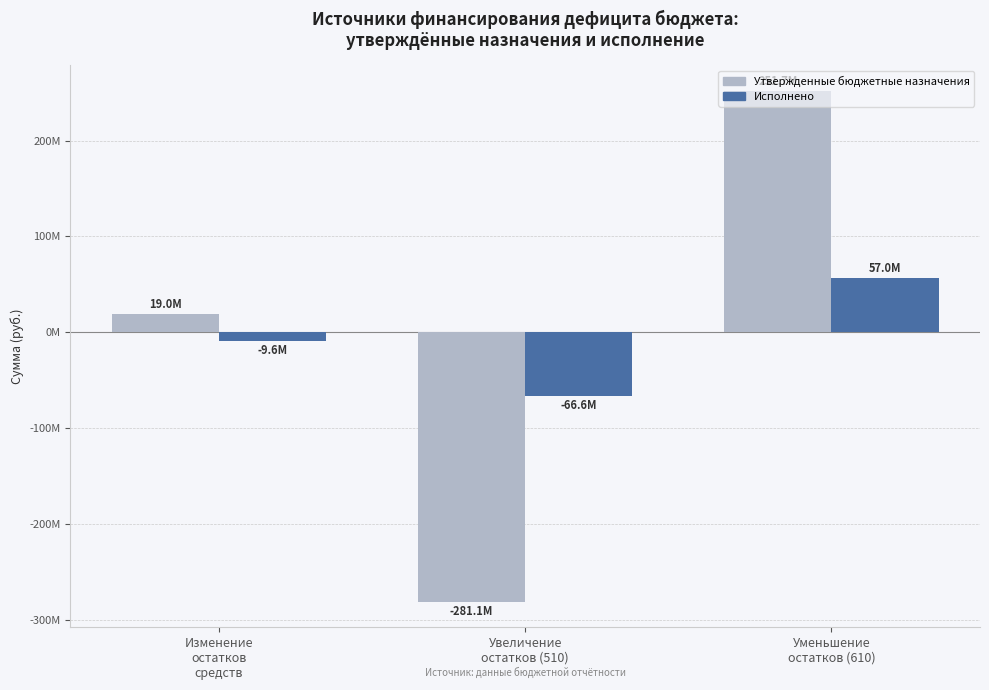

Which category has the highest value in the Исполнено series?

Уменьшение
остатков (610)